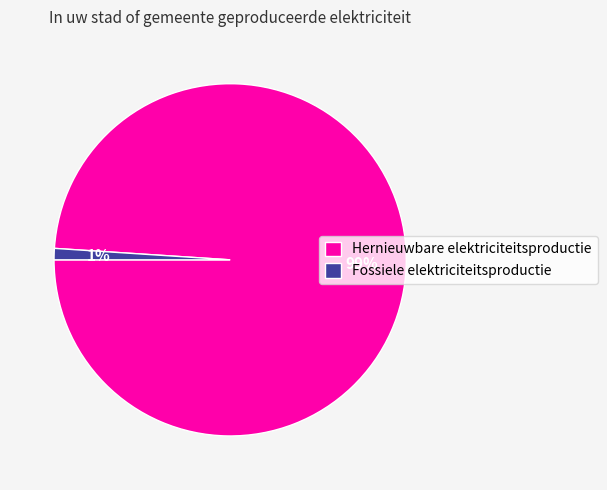

Does any single category account for the majority?

Yes